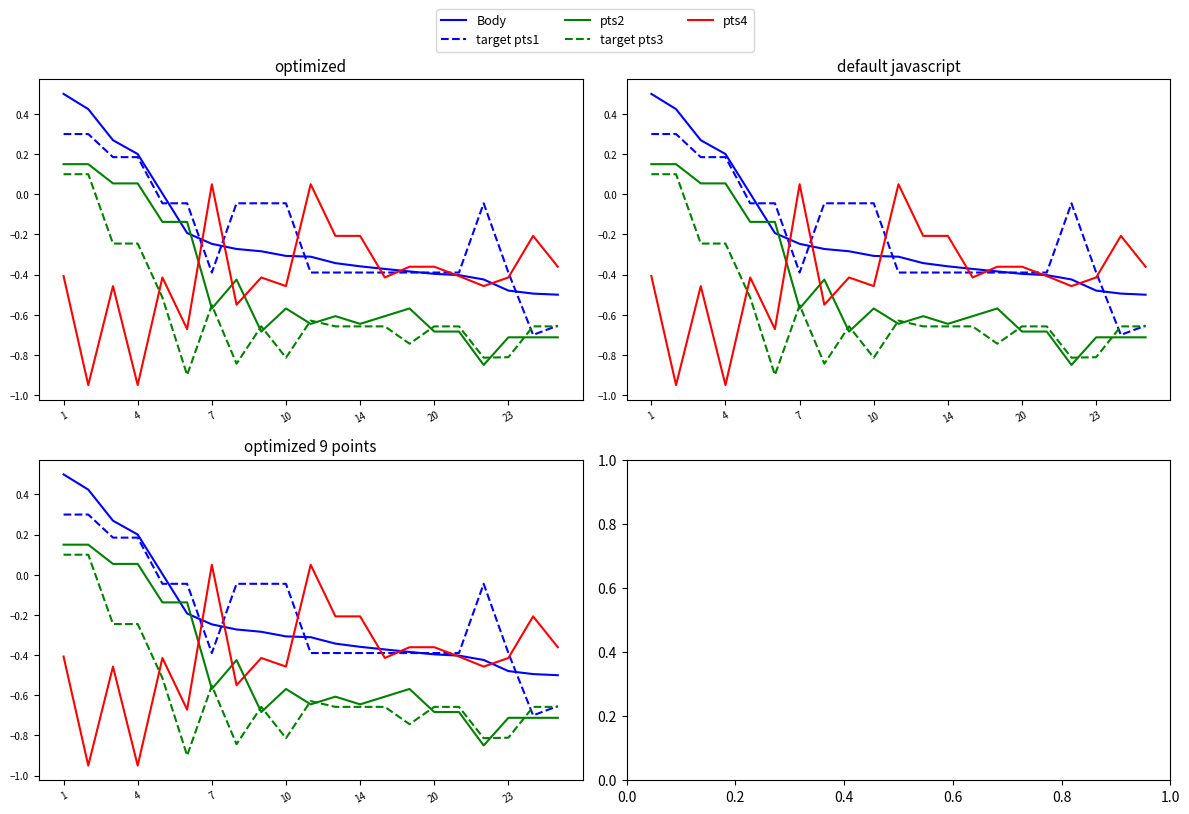

What is the difference between the maximum and minimum values in the pts4 series?

1.0